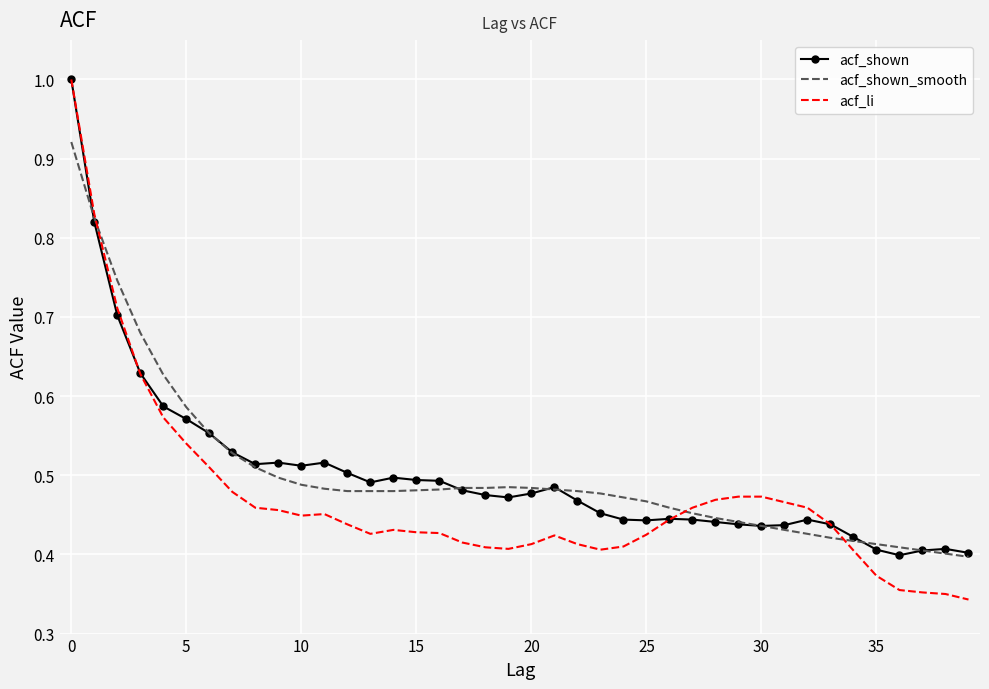

Which series has the largest range (max minus min)?

acf_li